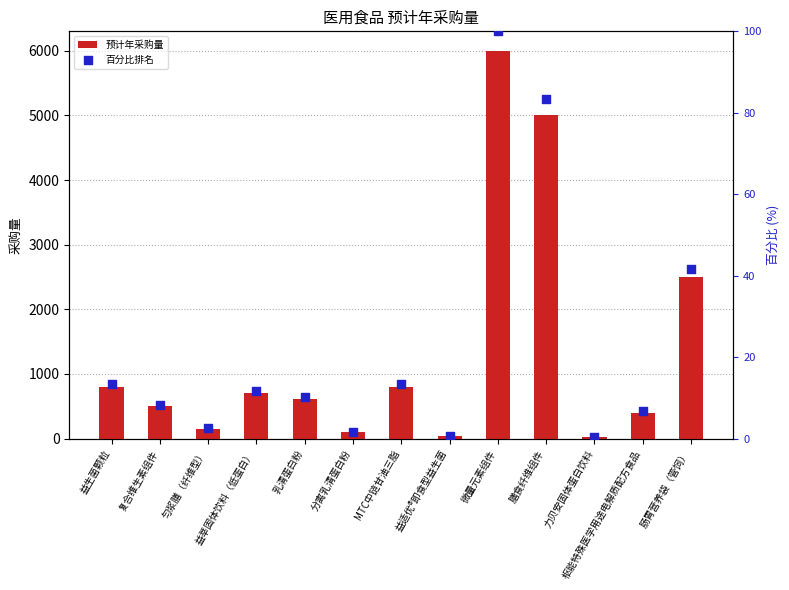

Which series has the largest Y range (max minus min)?

预计年采购量